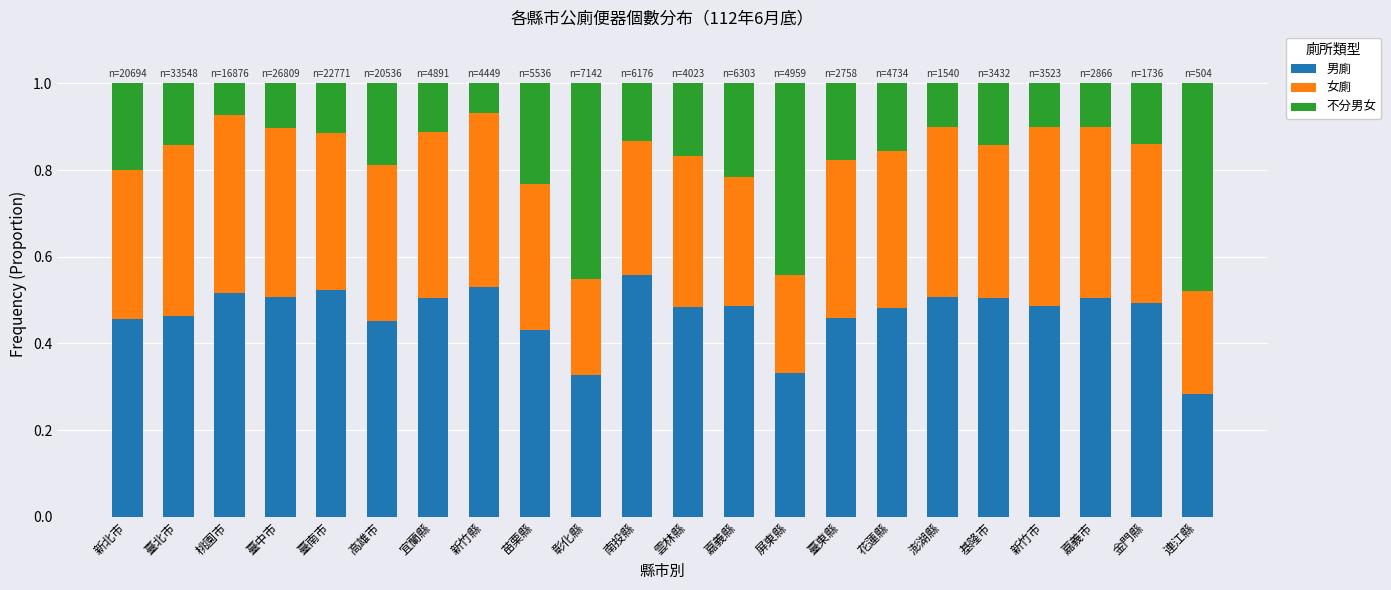

What is the sum of the 男廁 values at 臺中市 and 屏東縣?

0.8